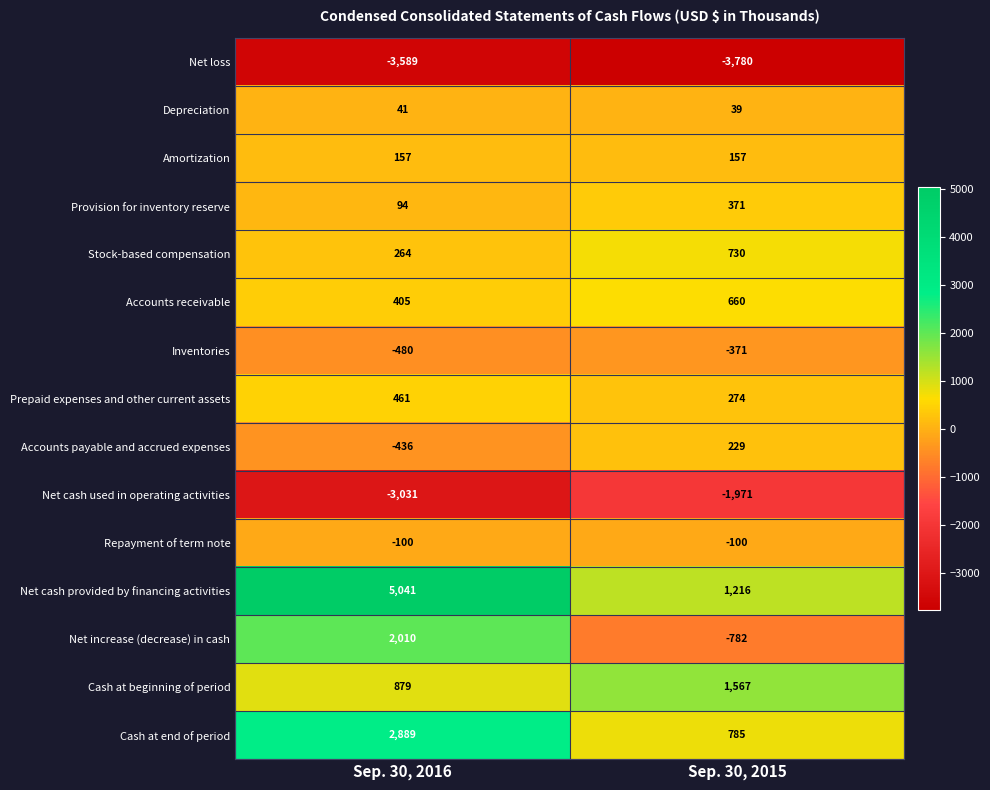

Which category has the lowest value across all series?

Sep. 30, 2015